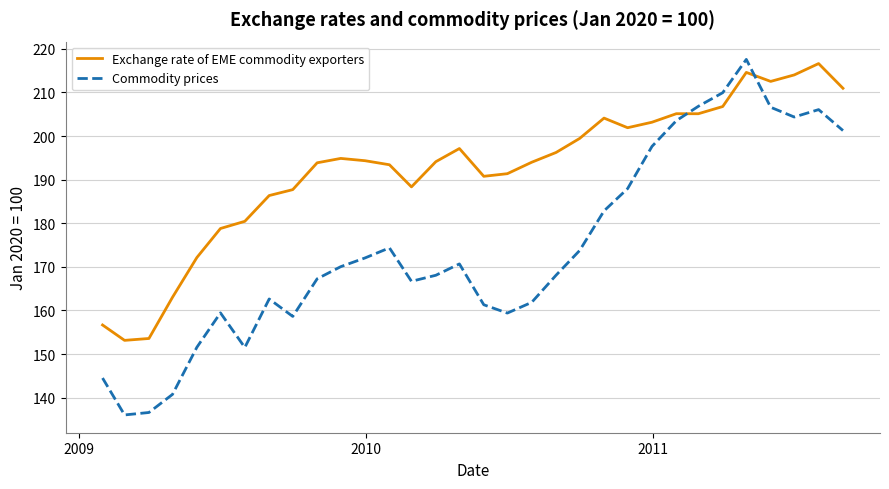

Rank the series by their average value, from lowest to highest.

Commodity prices, Exchange rate of EME commodity exporters